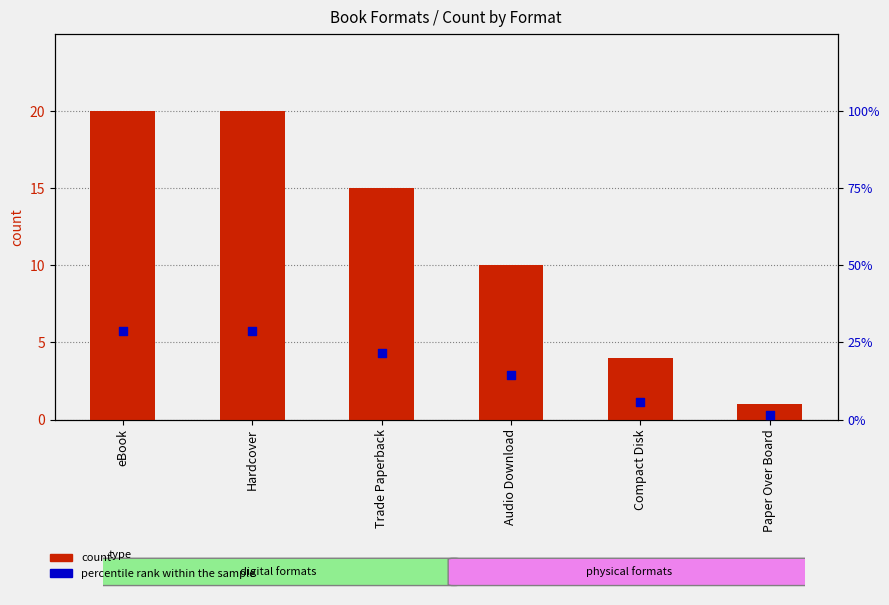

At which category is the sum across all series the highest?

eBook